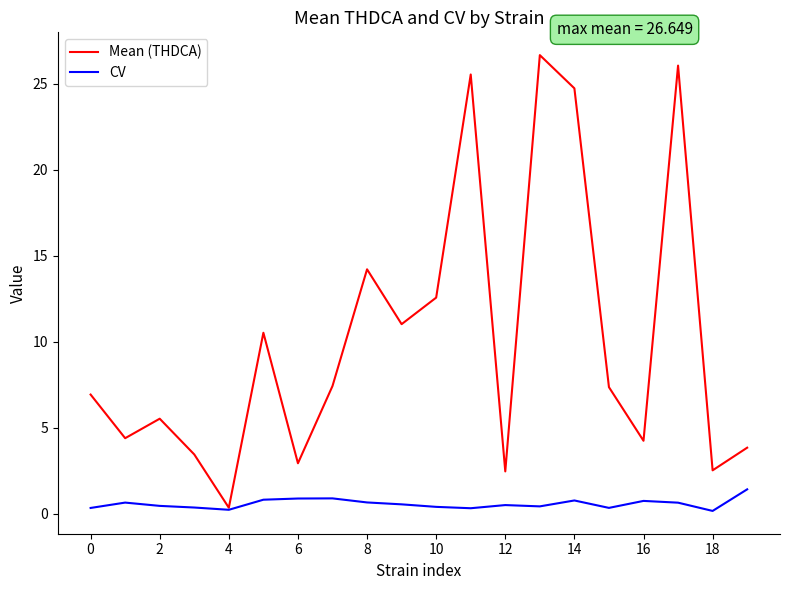

Which series has the largest total across all categories?

Mean (THDCA)